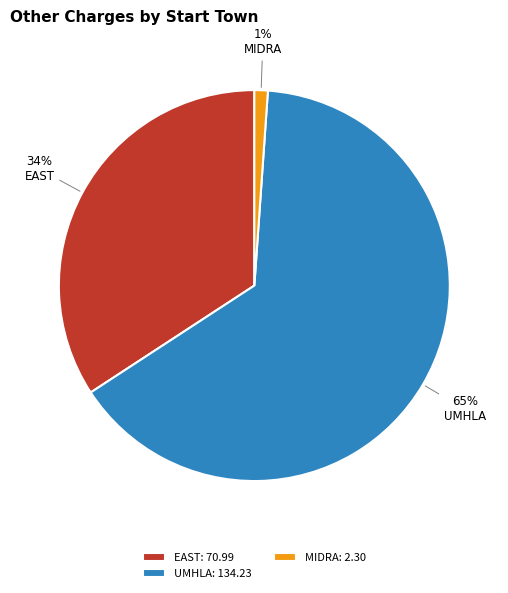

What percentage is the UMHLA slice, to the nearest percent?

65%